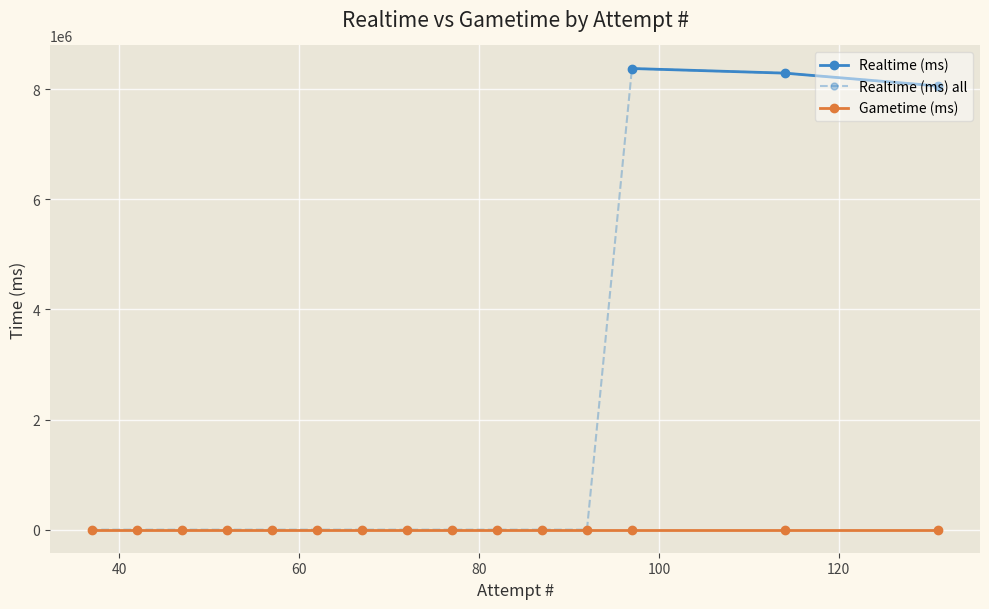

What is the difference between the maximum and minimum values?

8374590